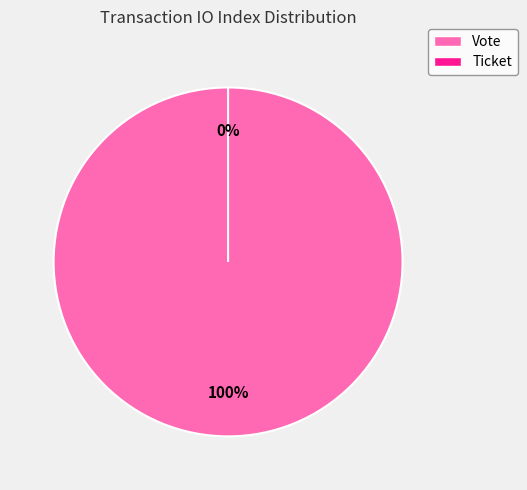

What percentage is the Vote slice, to the nearest percent?

100%